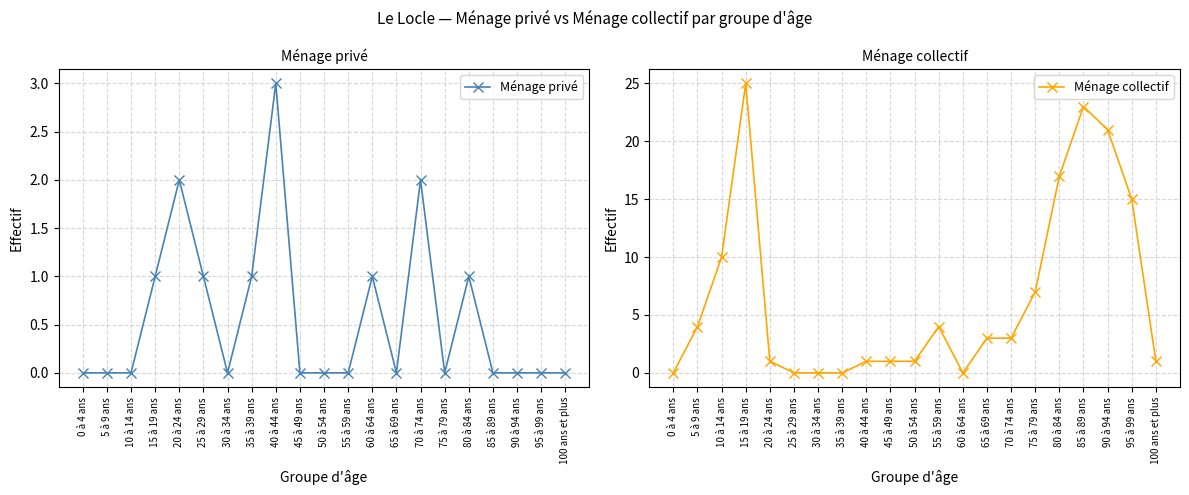

At which label is Ménage privé closest to 1?

15 à 19 ans